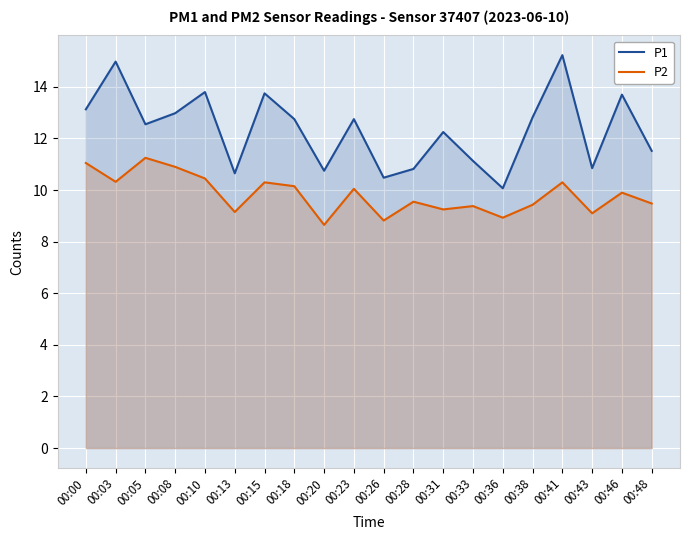

True or false: P2 and P1 intersect in this chart.

False